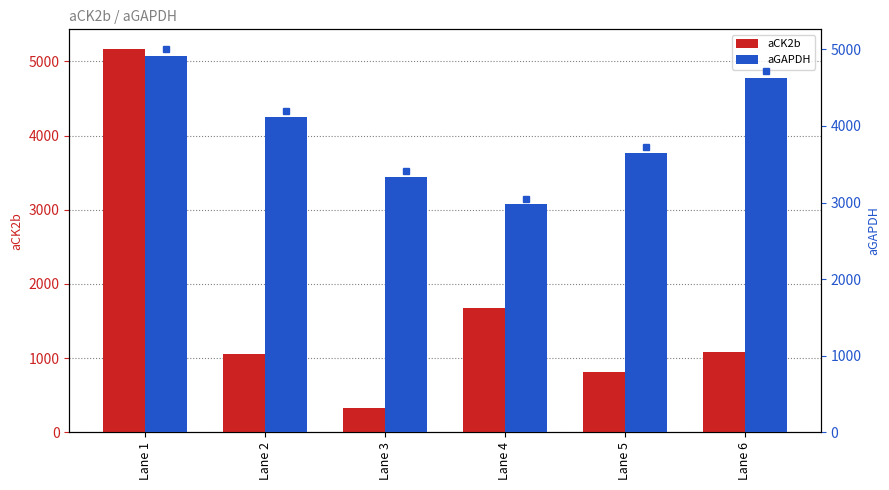

What is the spread (max minus min) of values at Lane 4?

1308.4